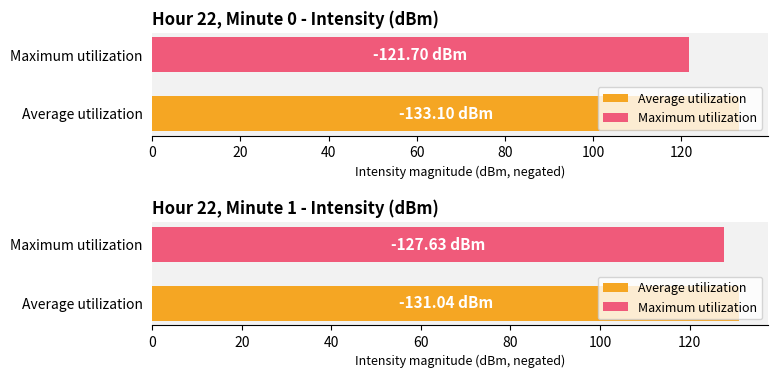

How many values in the Maximum utilization series exceed -127?

1